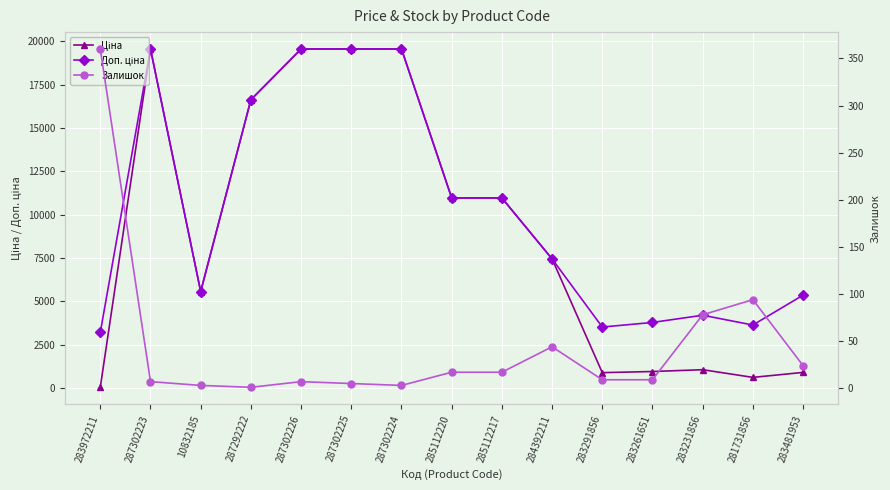

True or false: Залишок and Ціна intersect in this chart.

True